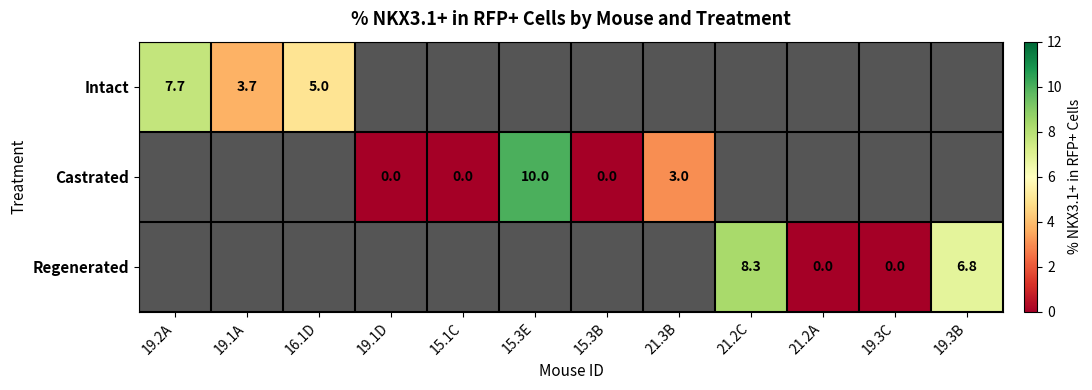

How many data points does each series have?

12